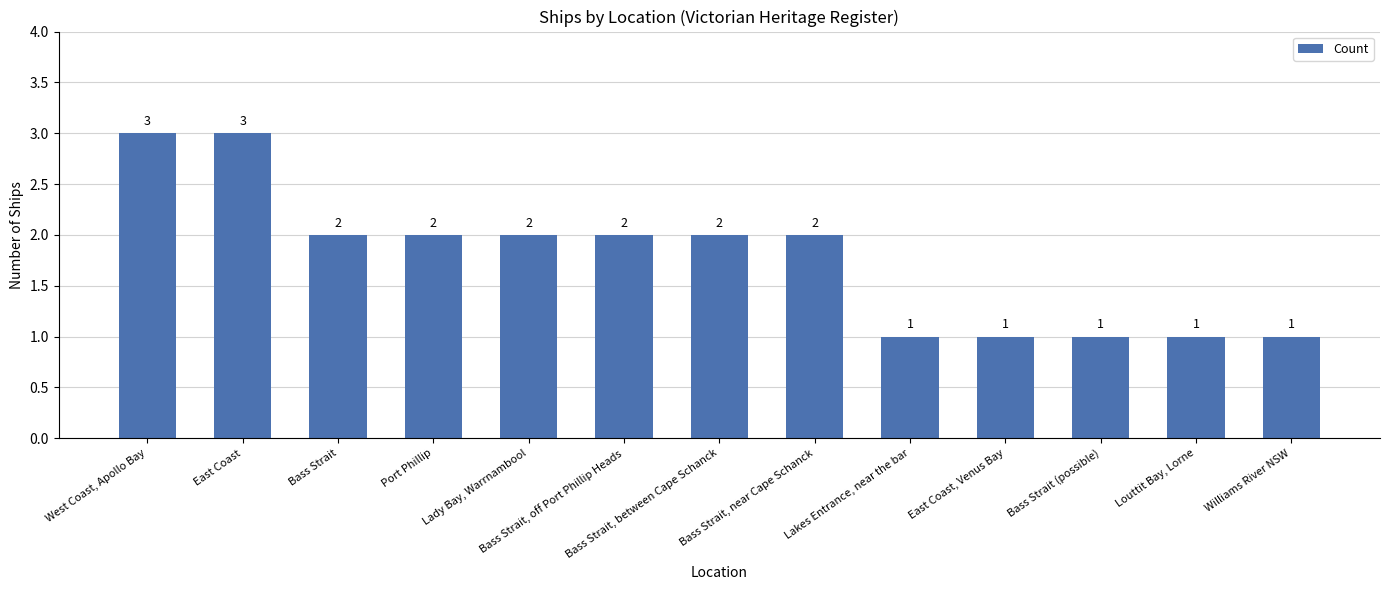

What is the average value?

2